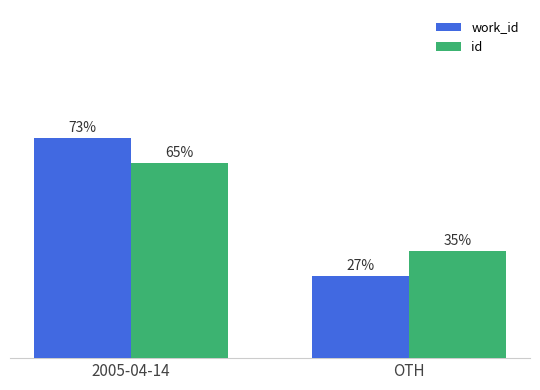

Where is id nearest to the value 50?

2005-04-14